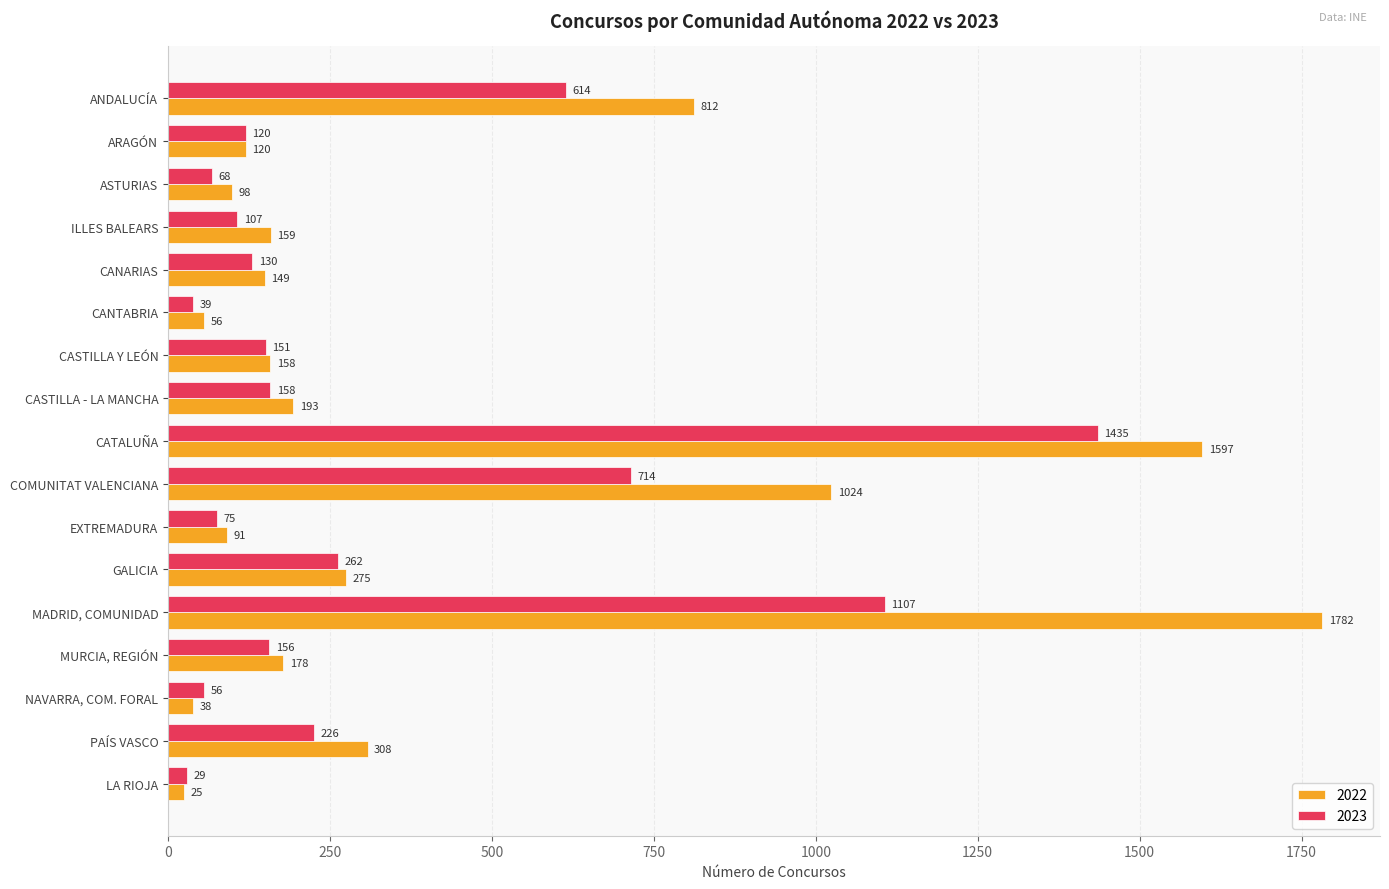

What is the difference between the 2023 values at CASTILLA - LA MANCHA and ILLES BALEARS?

51